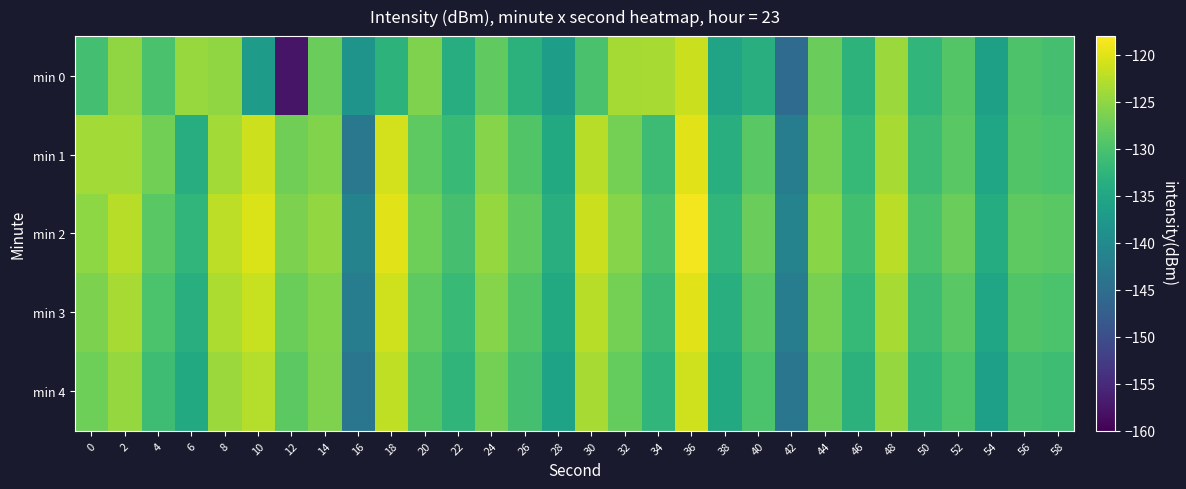

What is the minimum value shown in the chart?

-157.6